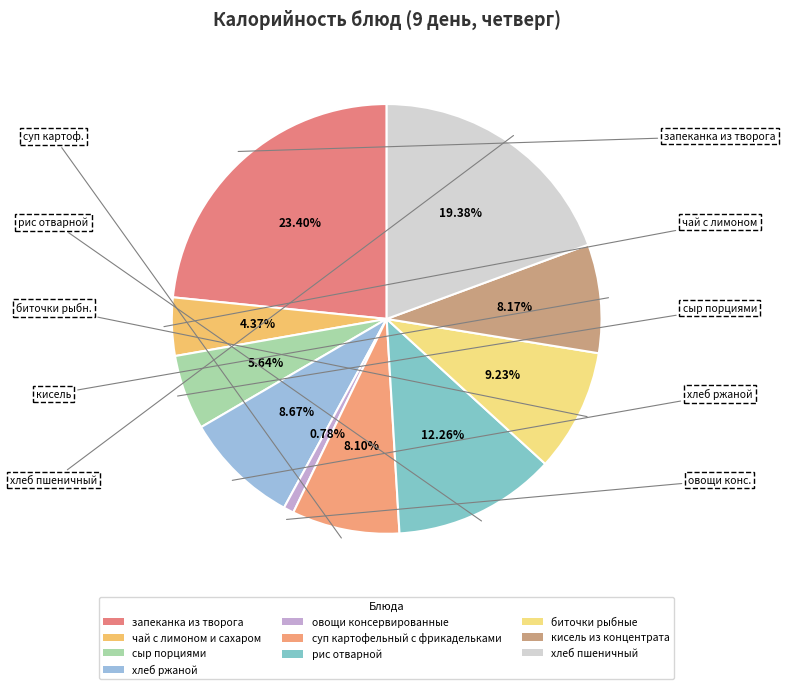

To the nearest percent, what is the difference between the largest and smallest slice percentages?

23%